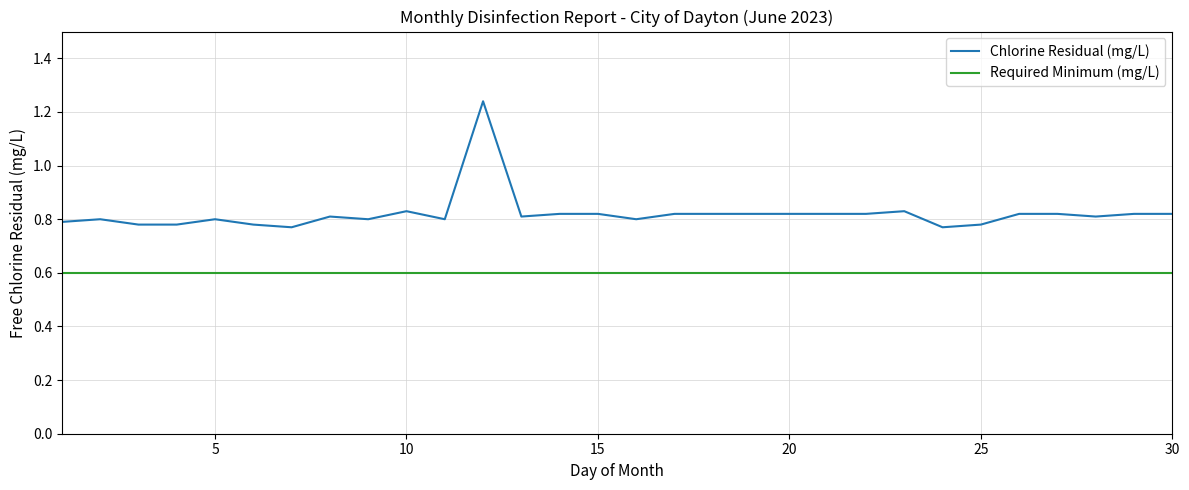

What is the smallest value displayed?

0.6